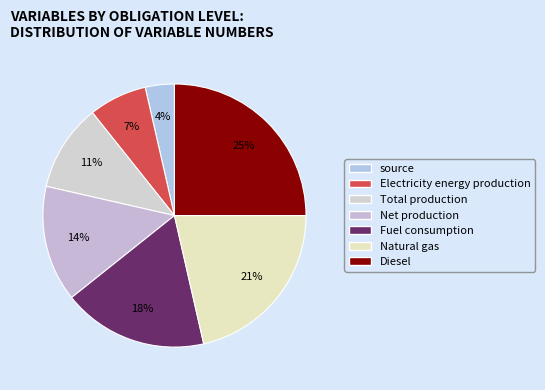

Is it true that Natural gas is 13% of the pie?

False